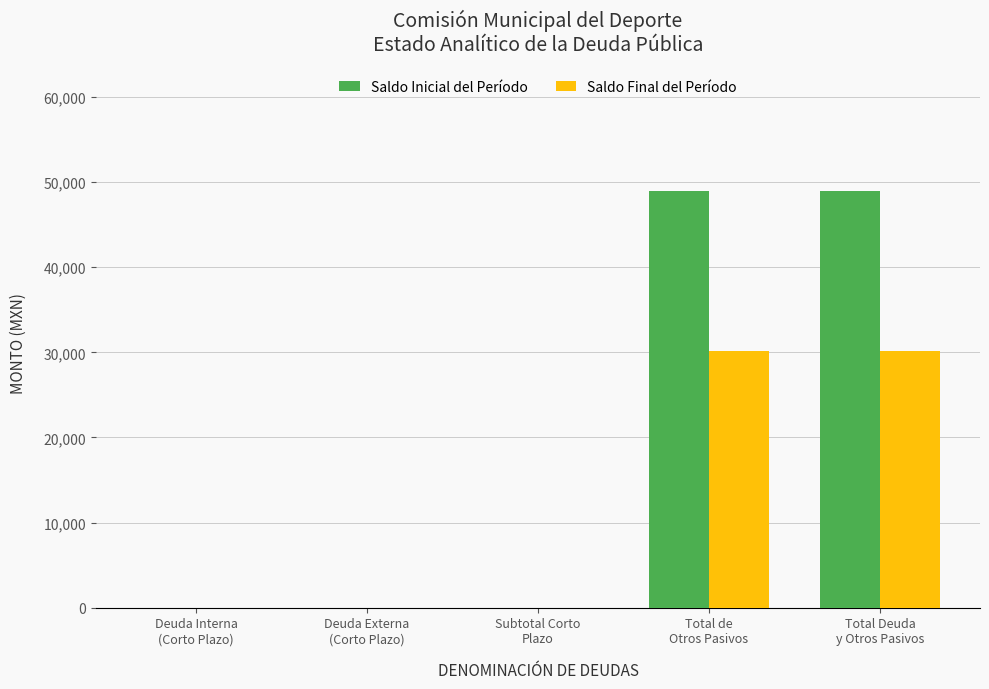

Which series has the widest spread of values?

Saldo Inicial del Período